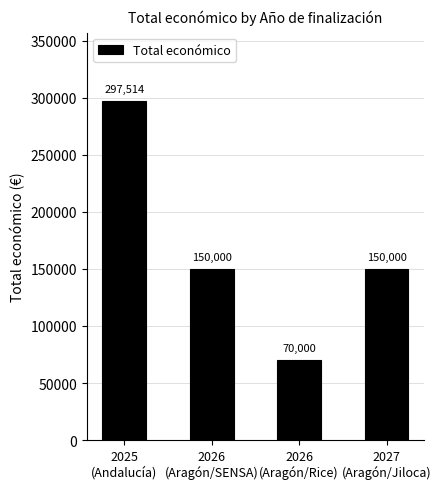

Count the values in the range 150000 to 297514.

3